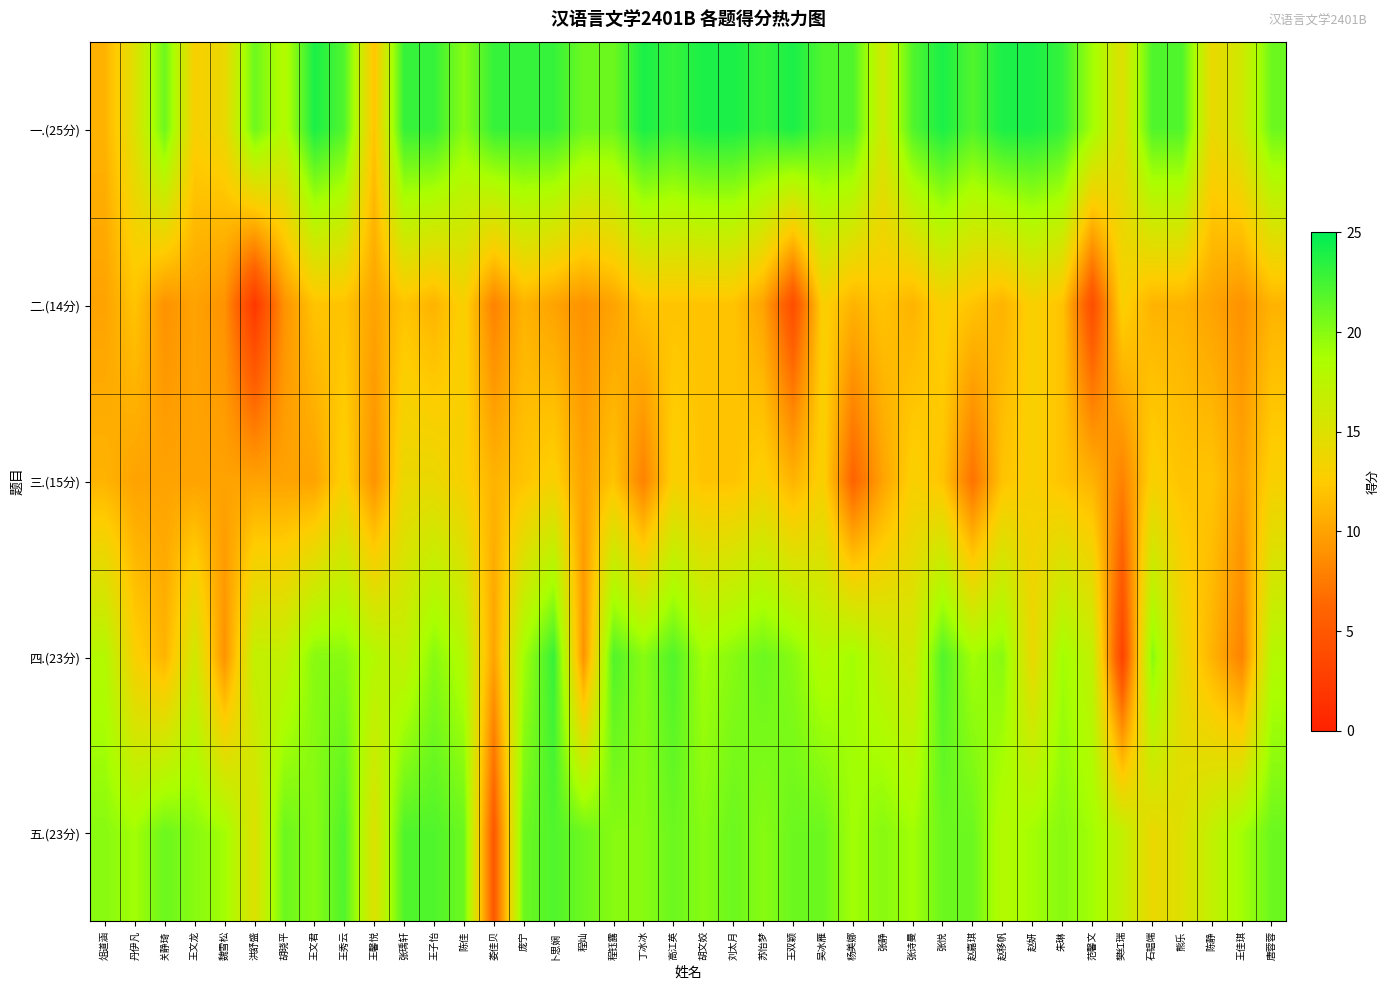

Which series has the largest total across all categories?

一.(25分)